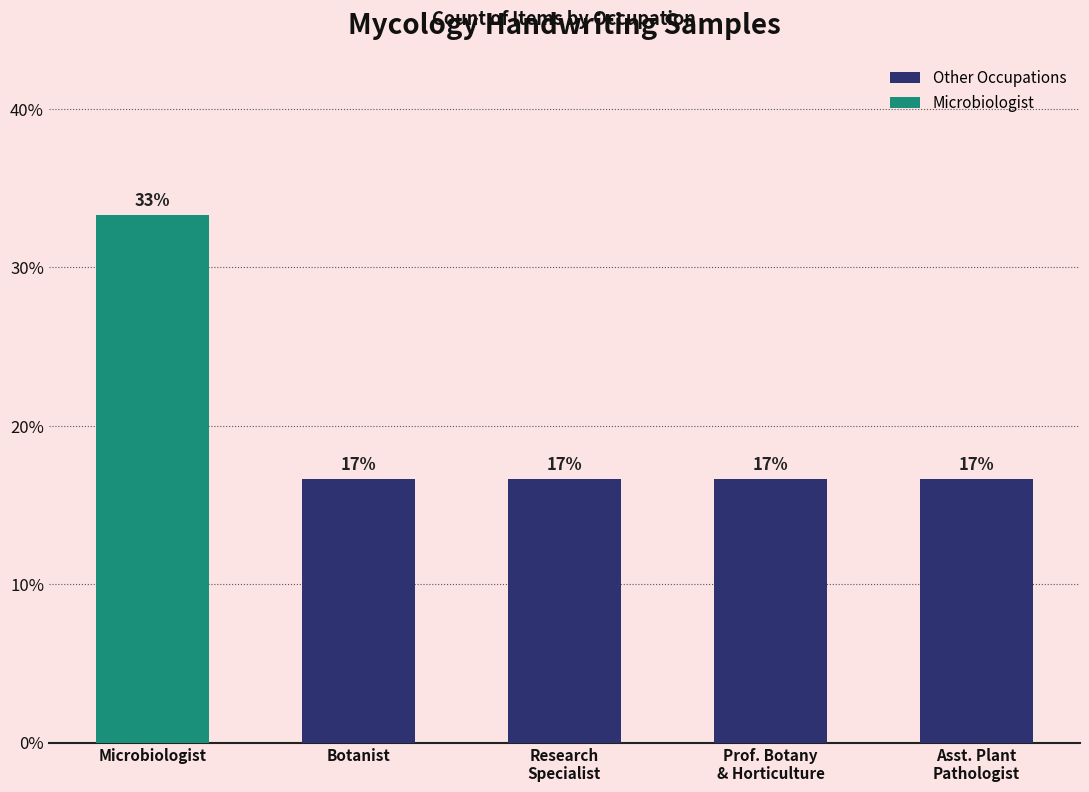

Which label corresponds to the smallest value in the chart?

Botanist